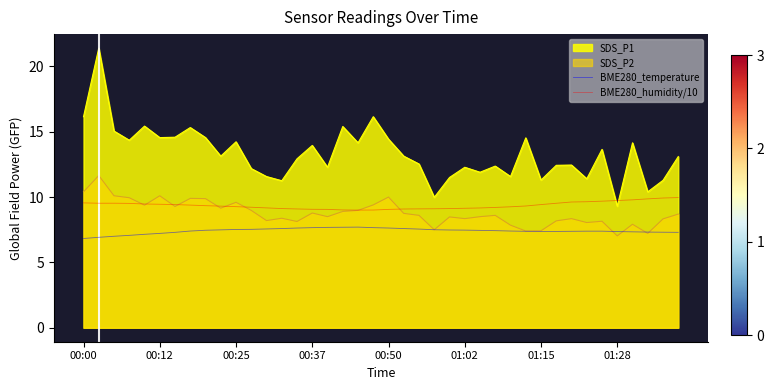

What is the value of the BME280_humidity/10 point at the 9th from the left?

9.3